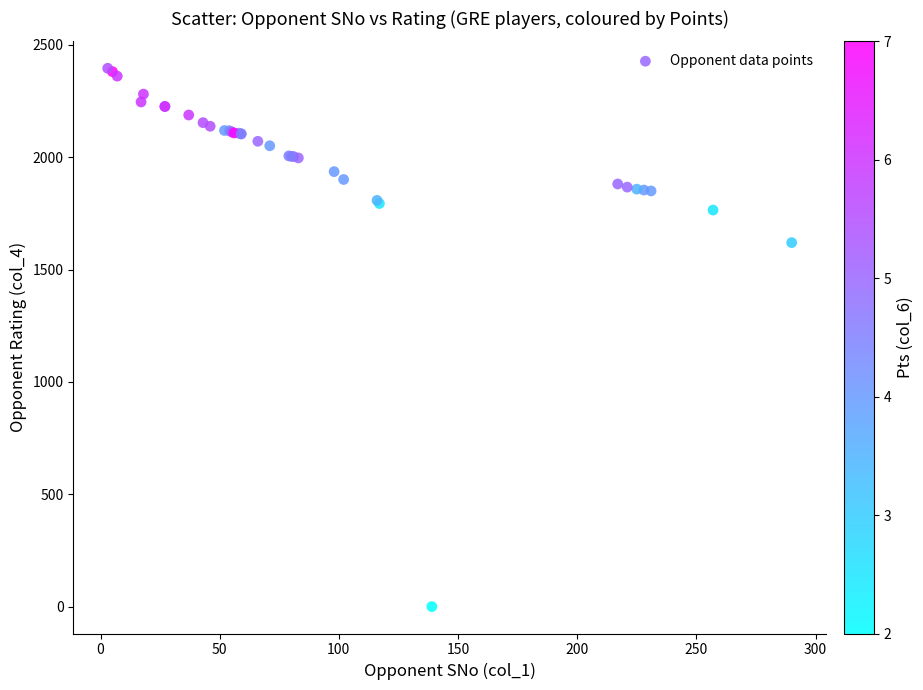

What Y value in the scatter plot is closest to 1198?

1620